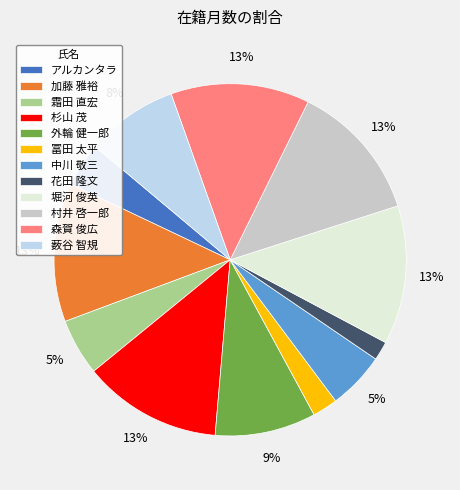

To the nearest percent, what is the difference between the アルカンタラ and 花田 隆文 slice percentages?

2%